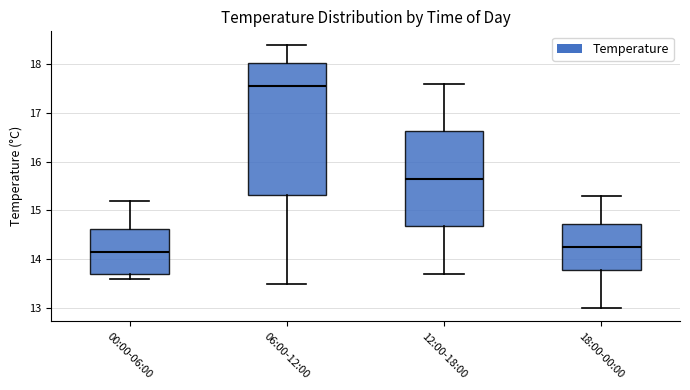

Comparing the boxes themselves (not the whiskers), which one is the tallest?

06:00-12:00